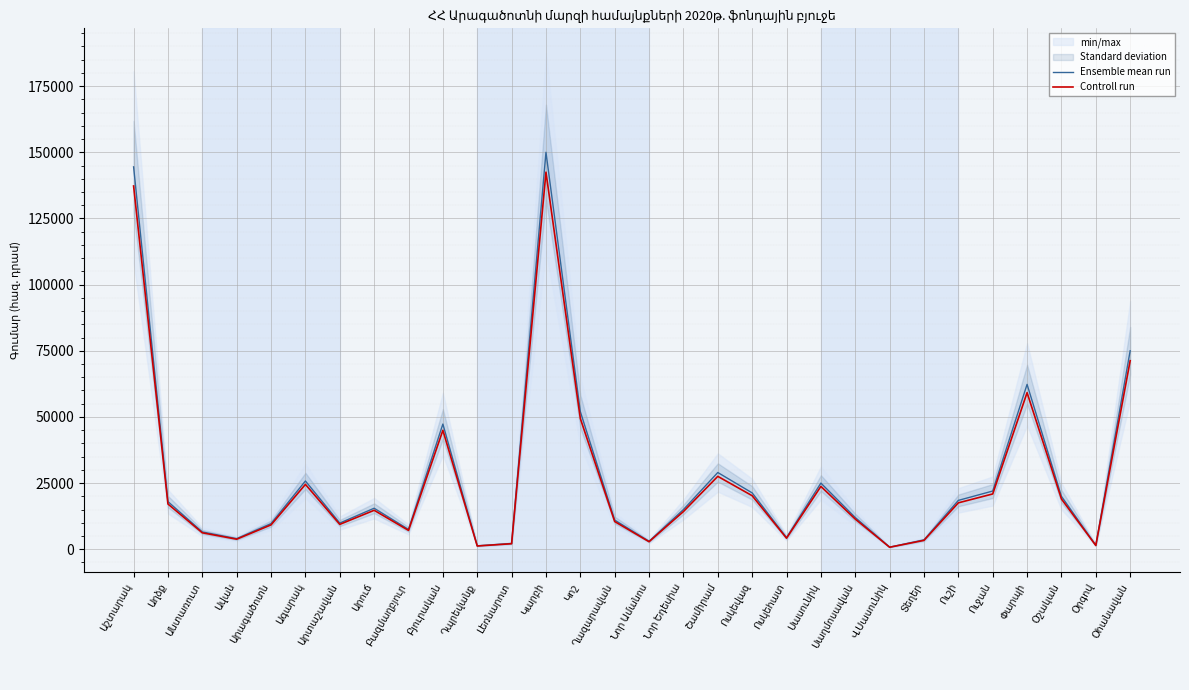

Which series has the largest total across all categories?

Ensemble mean run